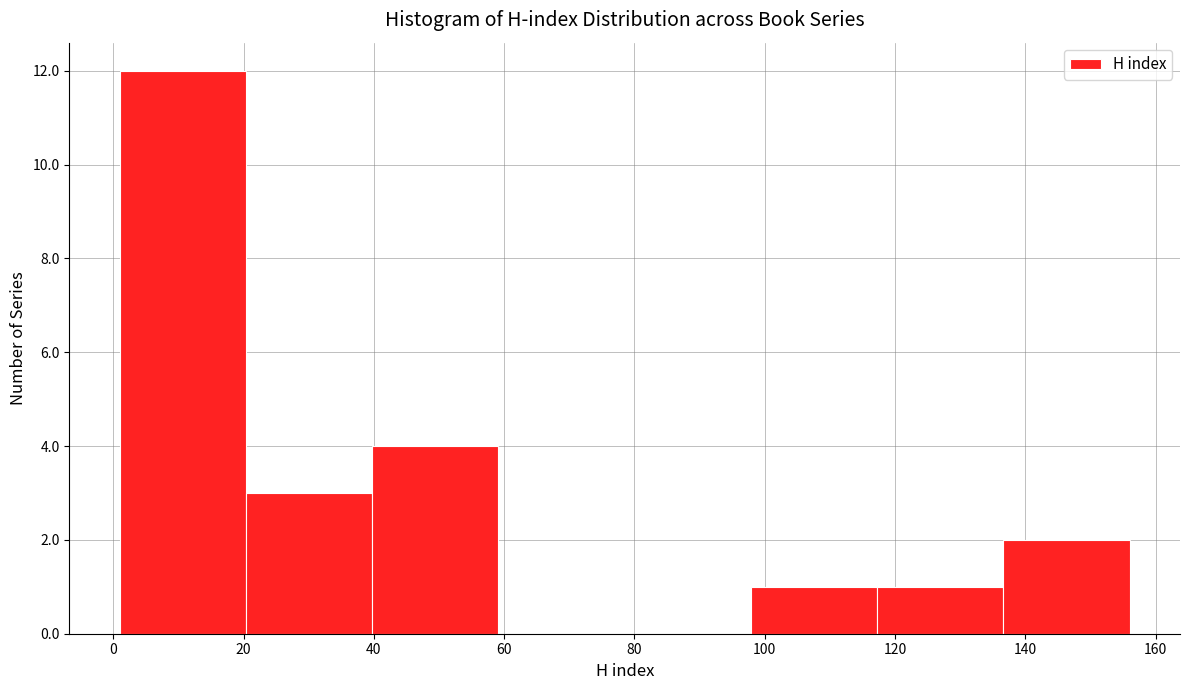

Reading left to right, list every bar in this chart as the range it spans on the x-axis followed by its height. Neither the bar edges nor the heights are printed on the chart, so give them approximately, as read against the axes.

2 to 20: 12
20 to 40: 3
40 to 60: 4
60 to 78: 0
78 to 98: 0
98 to 118: 1
118 to 136: 1
136 to 156: 2